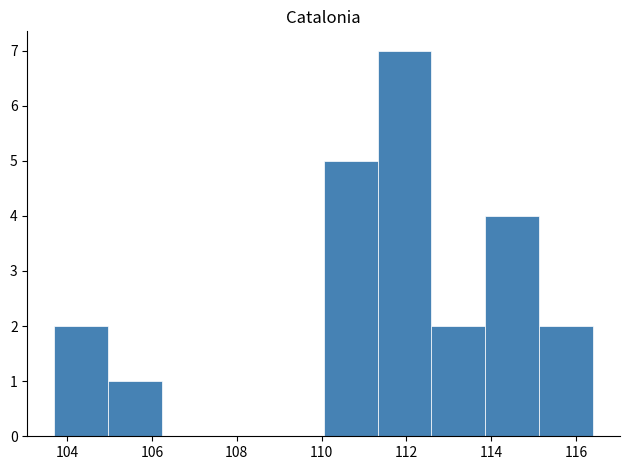

Reading left to right, list every bar in this chart as the range it spans on the x-axis followed by its height. Neither the bar edges nor the heights are printed on the chart, so give them approximately, as read against the axes.

103.8 to 105.0: 2
105.0 to 106.2: 1
106.2 to 107.6: 0
107.6 to 108.8: 0
108.8 to 110.0: 0
110.0 to 111.4: 5
111.4 to 112.6: 7
112.6 to 113.8: 2
113.8 to 115.2: 4
115.2 to 116.4: 2